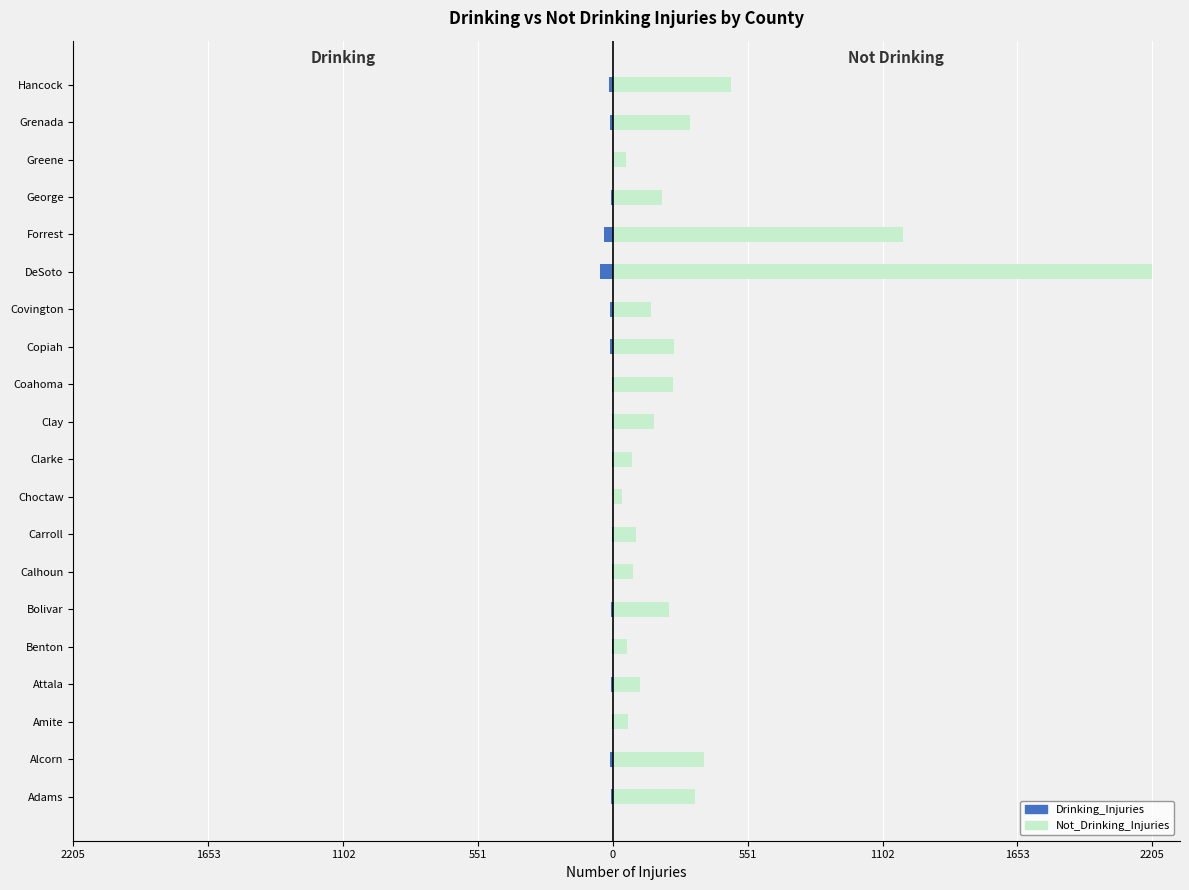

The Drinking_Injuries series shows -3 at Covington. True or false?

False